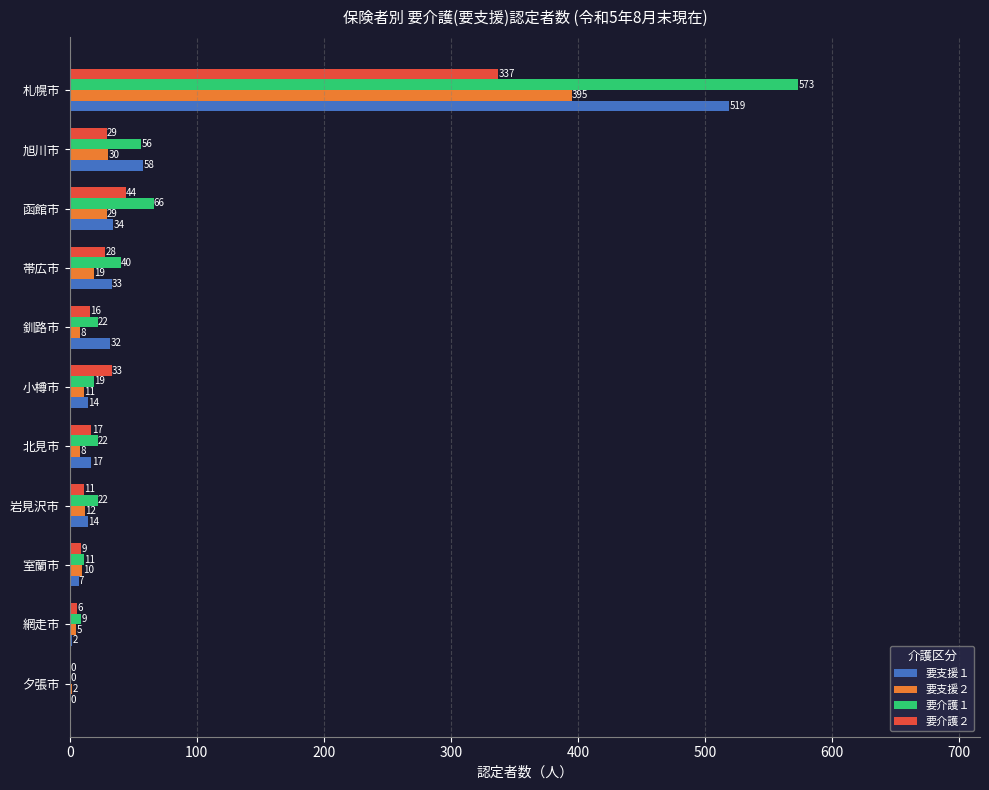

What is the maximum value shown in the chart?

573